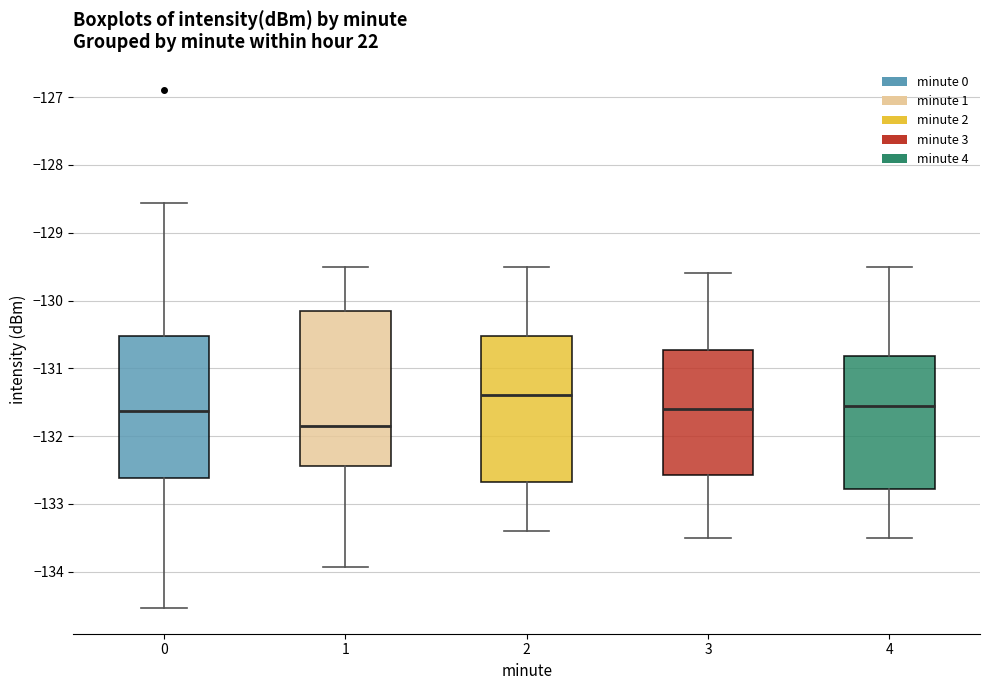

Reading left to right, read every box against the y-axis: the position of its median line, the range the box covers, and the ends of its whiskers. The values are not printed on the chart, so give them approximately, as read against the axis.

0: median -131.6, box -132.6 to -130.5, whiskers -134.5 to -128.6
1: median -131.8, box -132.4 to -130.2, whiskers -133.9 to -129.5
2: median -131.4, box -132.7 to -130.5, whiskers -133.4 to -129.5
3: median -131.6, box -132.6 to -130.7, whiskers -133.5 to -129.6
4: median -131.5, box -132.8 to -130.8, whiskers -133.5 to -129.5